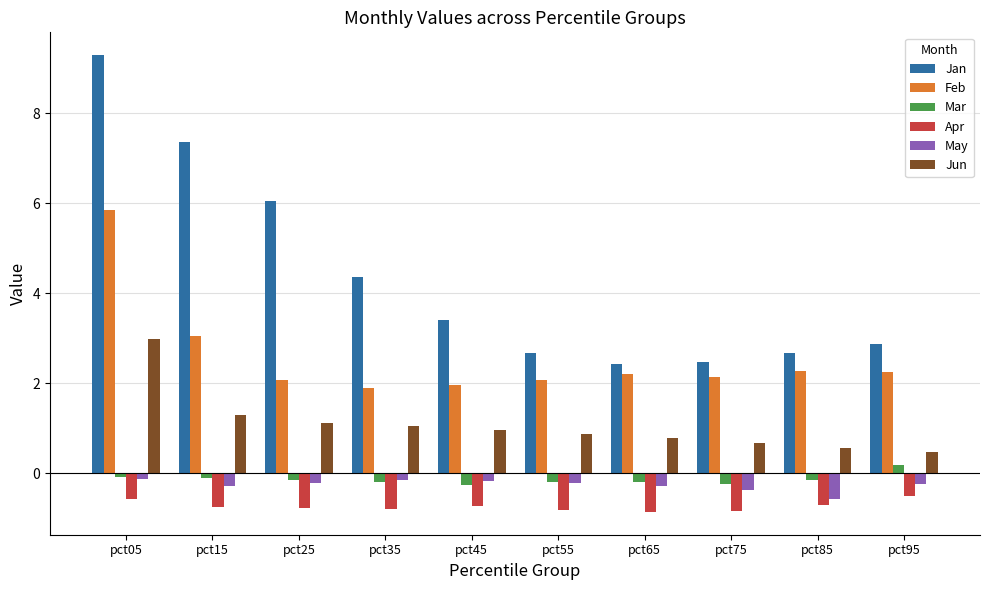

What is the average value of the Jun series?

1.1